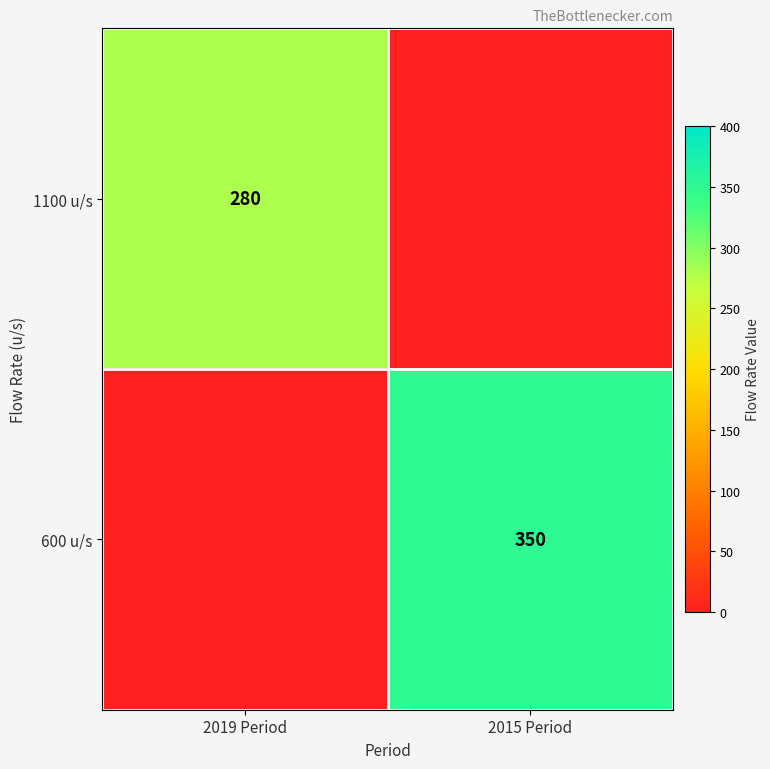

What is the difference between the highest and lowest values at 2015 Period?

350